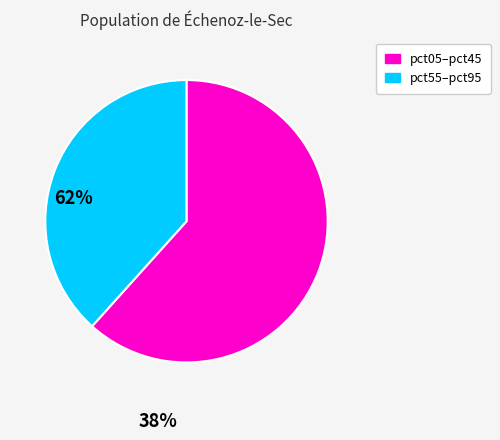

How many segments does this pie chart have?

2